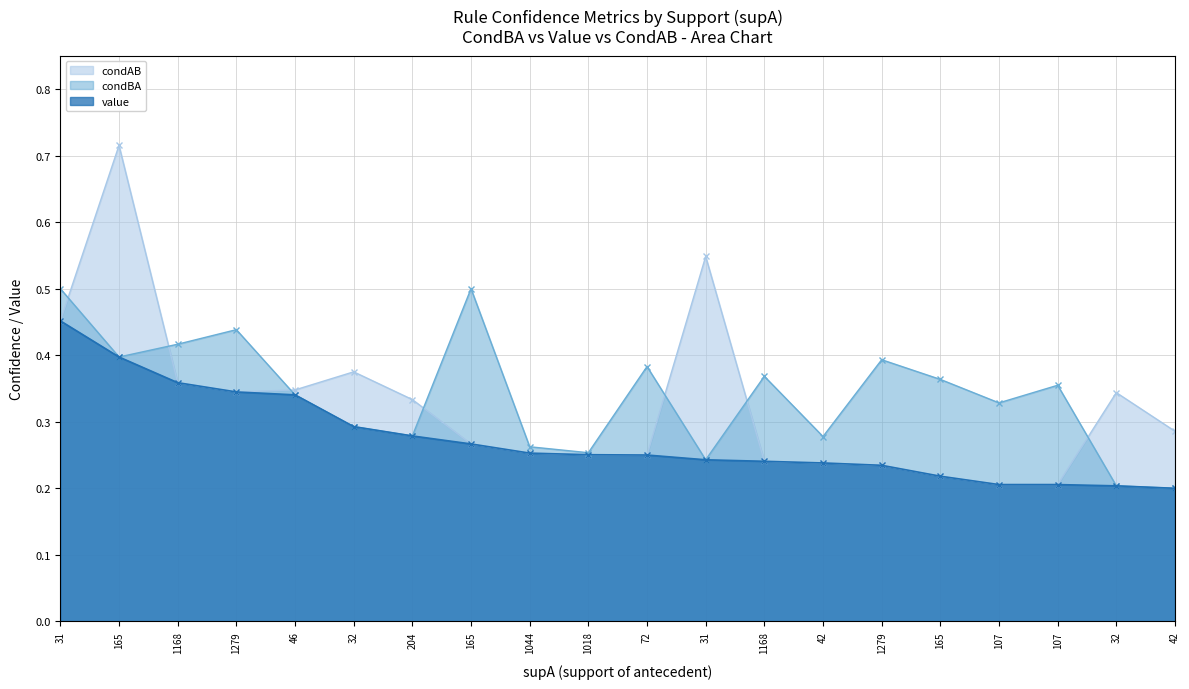

How many series are shown in this chart?

3